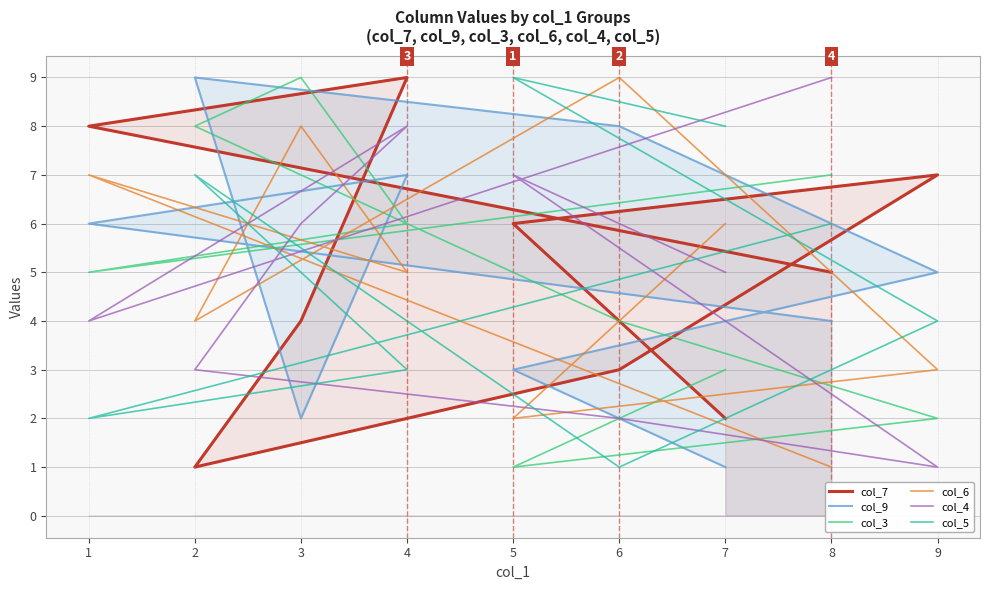

What is the maximum value for col_3?

9